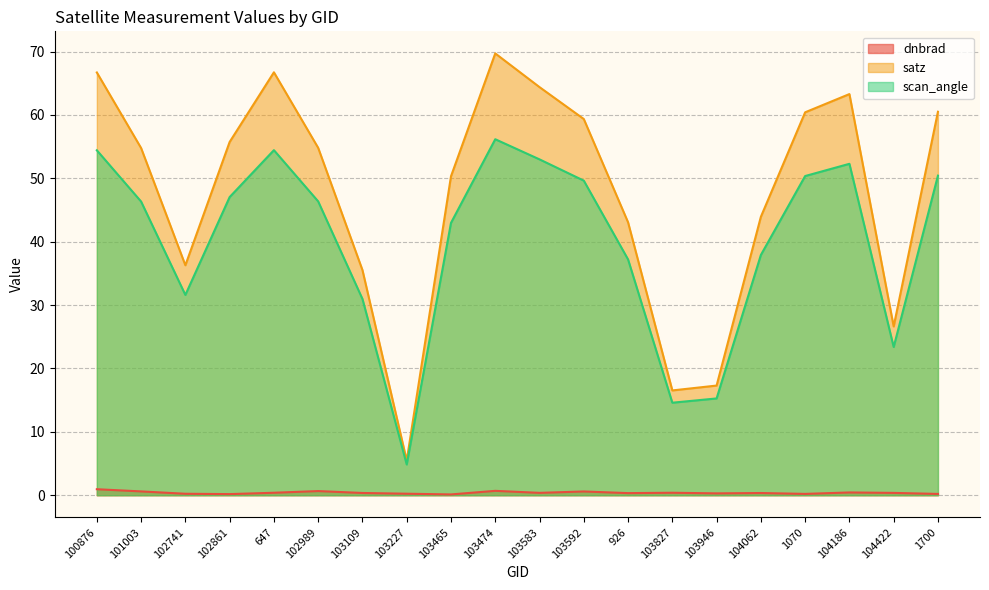

What is the sum of the dnbrad values at 647 and 101003?

1.0